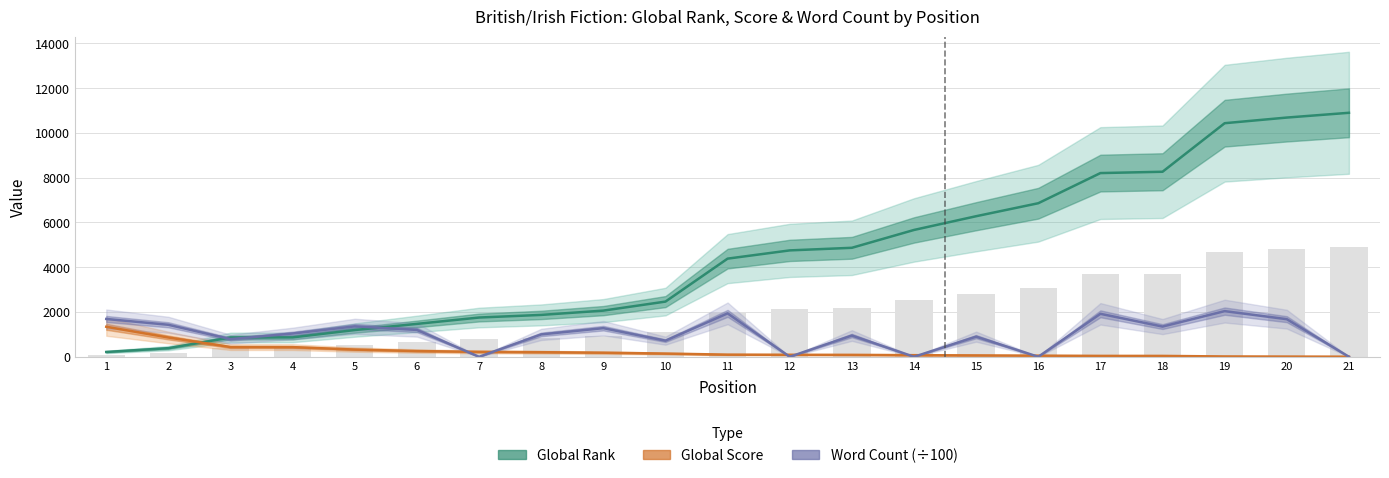

What are all the series names shown in the legend?

Global Rank, Global Score, Word Count (÷100)